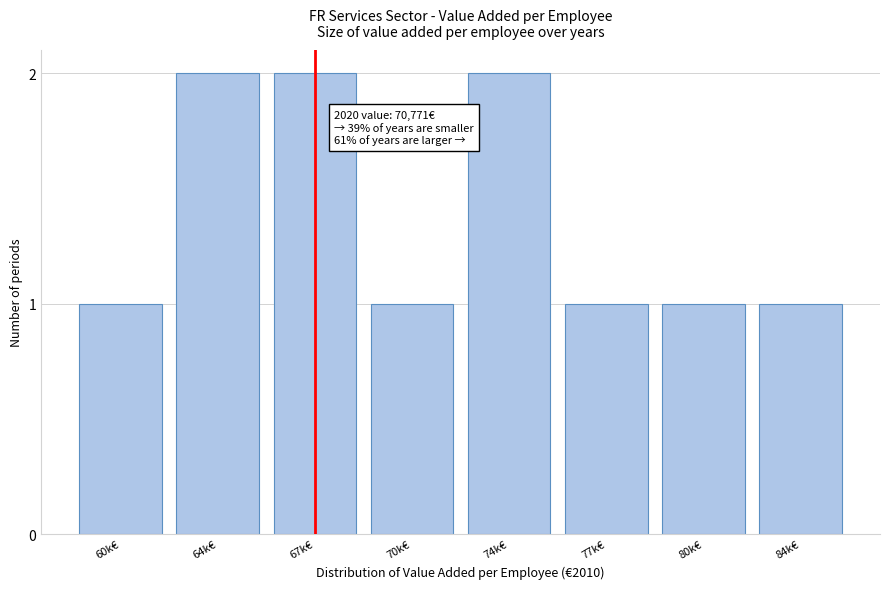

Reading left to right, what are all the values shown in this chart?

60k€=1	64k€=2	67k€=2	70k€=1	74k€=2	77k€=1	80k€=1	84k€=1